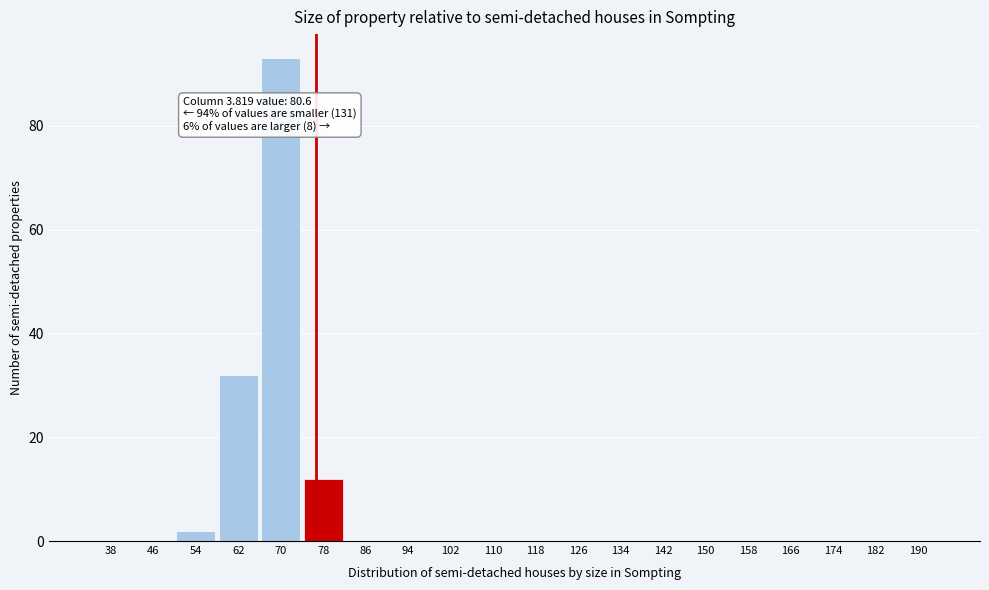

Reading right to left, transcribe all the data shown in this chart.

190=0	182=0	174=0	166=0	158=0	150=0	142=0	134=0	126=0	118=0	110=0	102=0	94=0	86=0	78=12	70=93	62=32	54=2	46=0	38=0